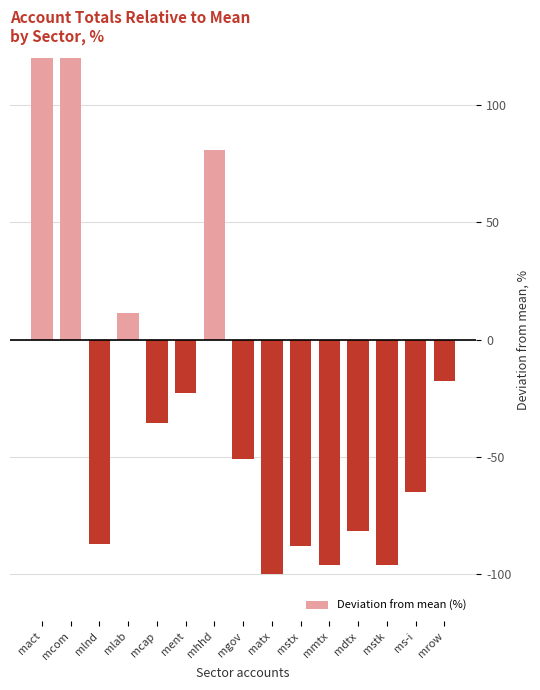

How many series are shown in this chart?

1